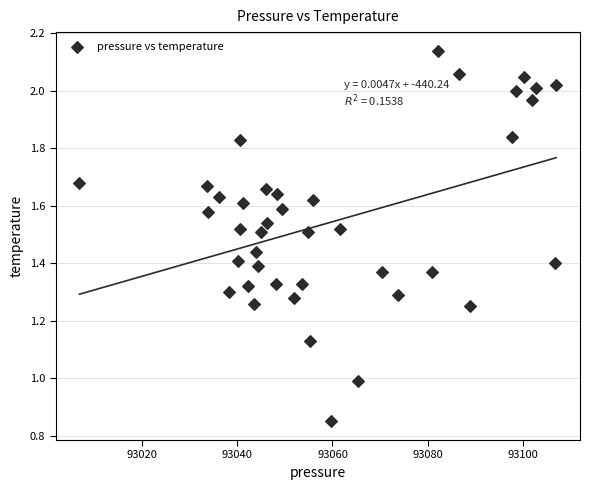

What is the range of X values (max minus min)?

100.0